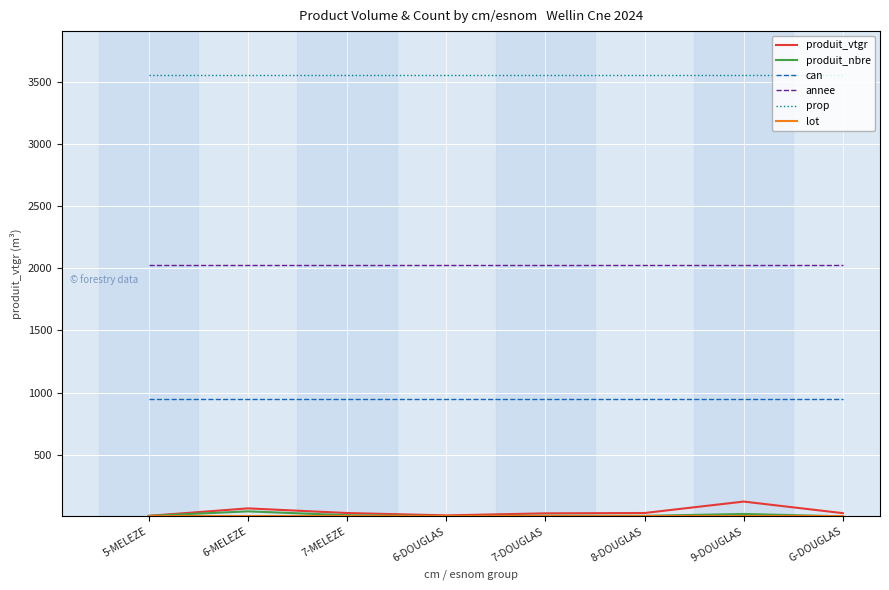

Which series has the largest total across all categories?

prop